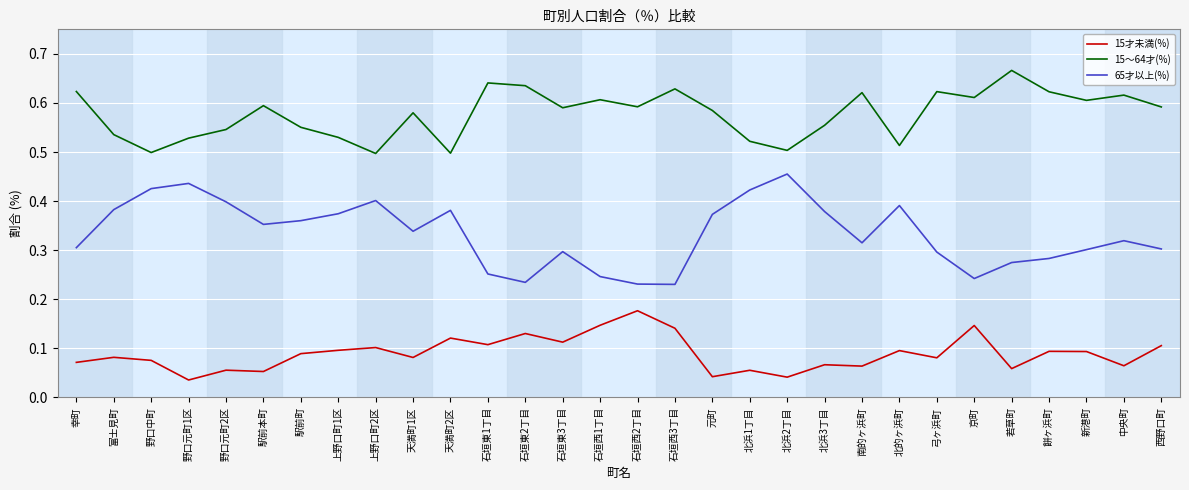

Rank the series at 京町 from highest to lowest value.

15～64才(%), 65才以上(%), 15才未満(%)